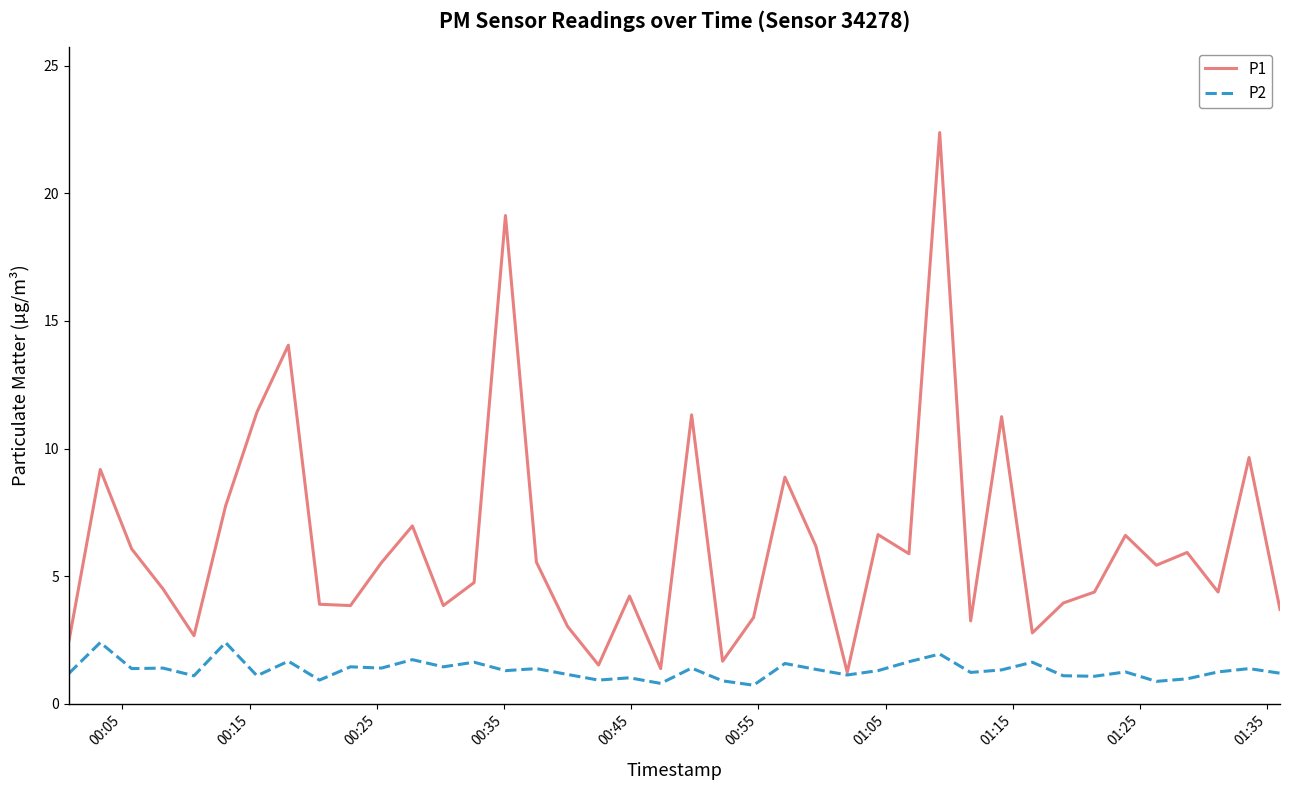

What is the highest value of the P1 series?

22.4